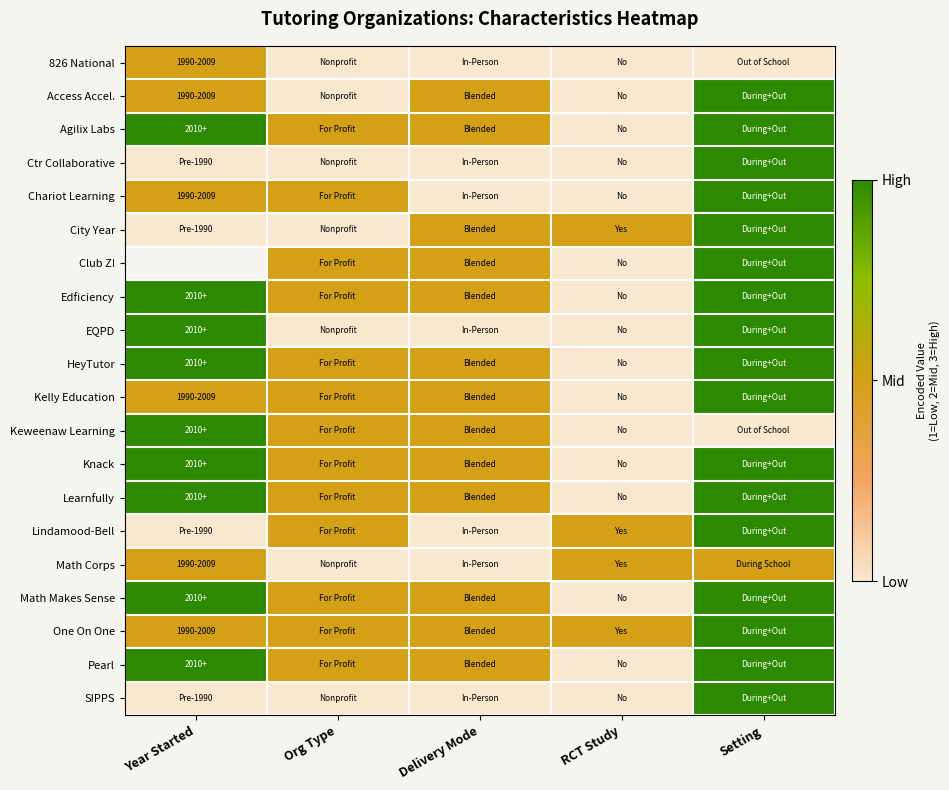

What is the minimum value for Learnfully?

1.0